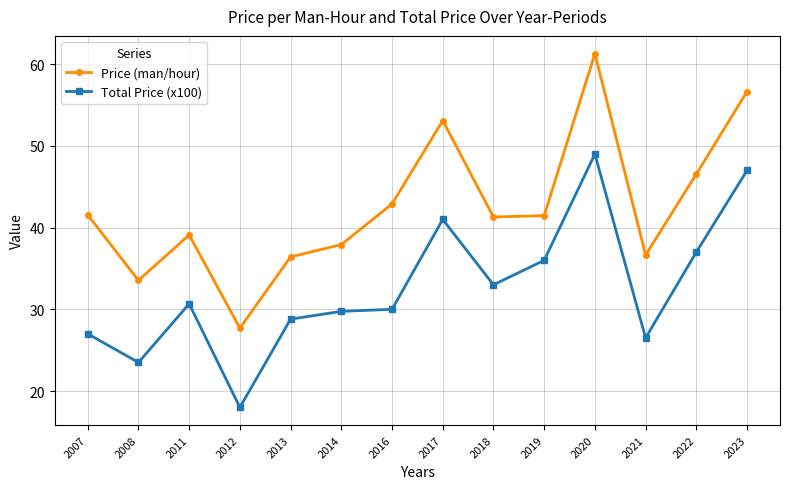

At which category does Total Price (x100) reach its first local peak?

2011